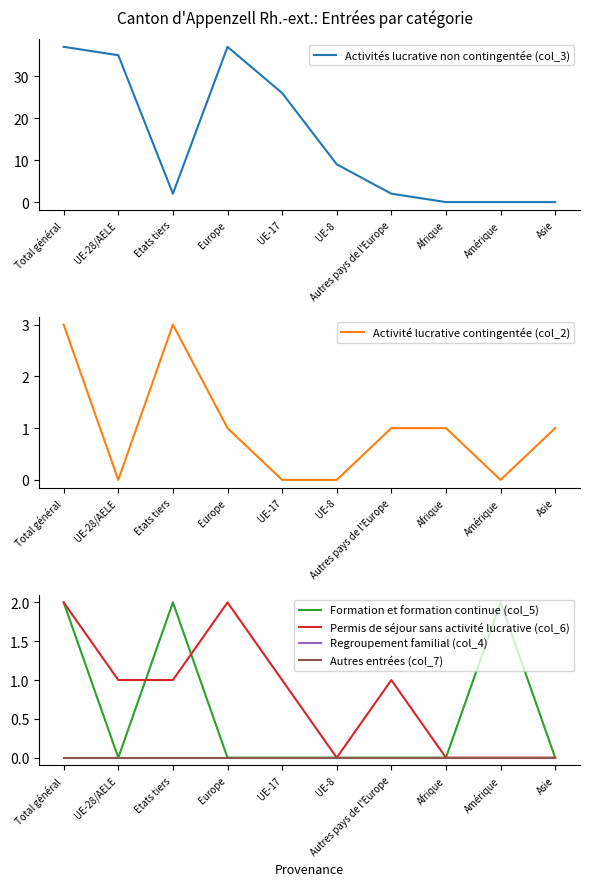

Is it true that Permis de séjour sans activité lucrative (col_6) equals 0 at Asie?

True